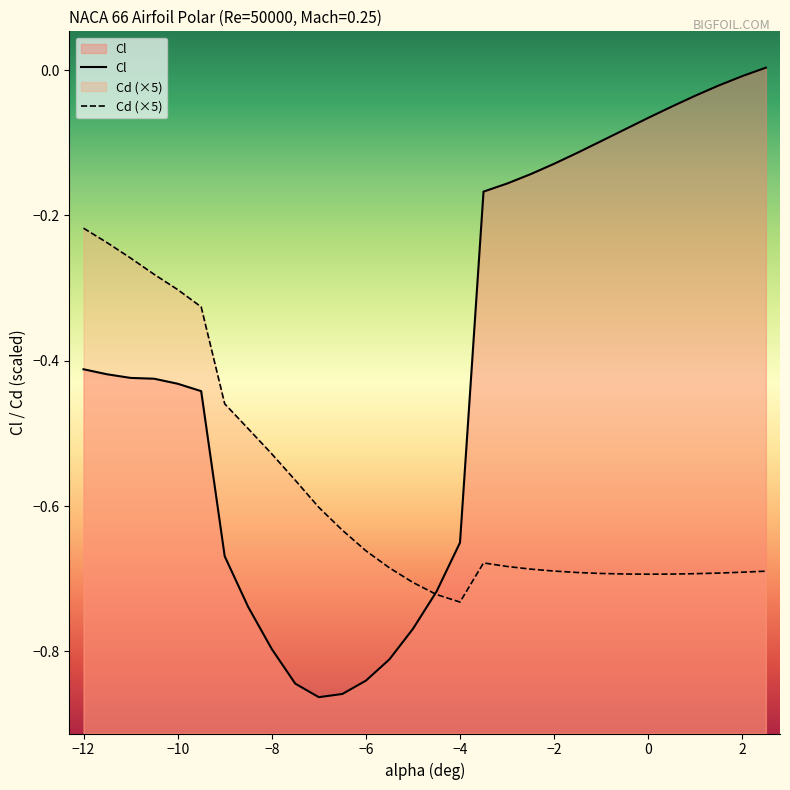

True or false: Cd and Cl intersect in this chart.

True